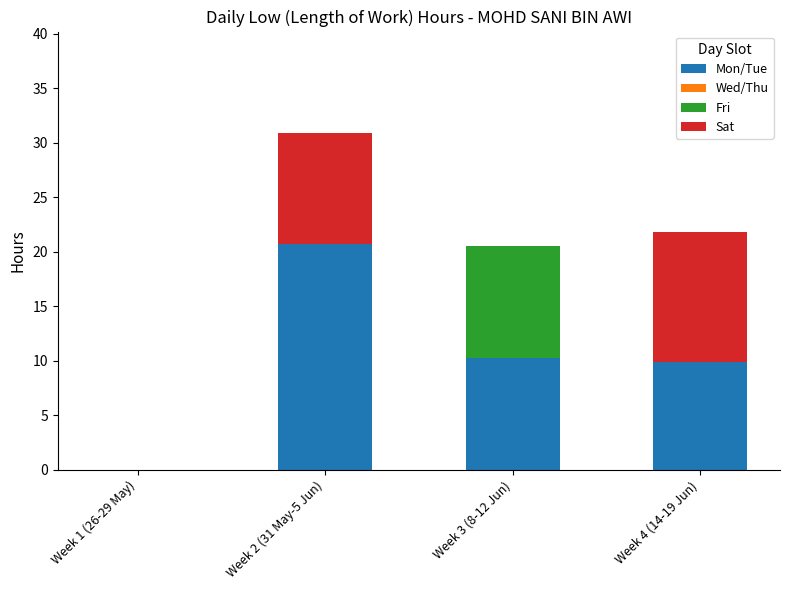

The Mon/Tue series shows -6.9 at Week 1 (26-29 May). True or false?

False